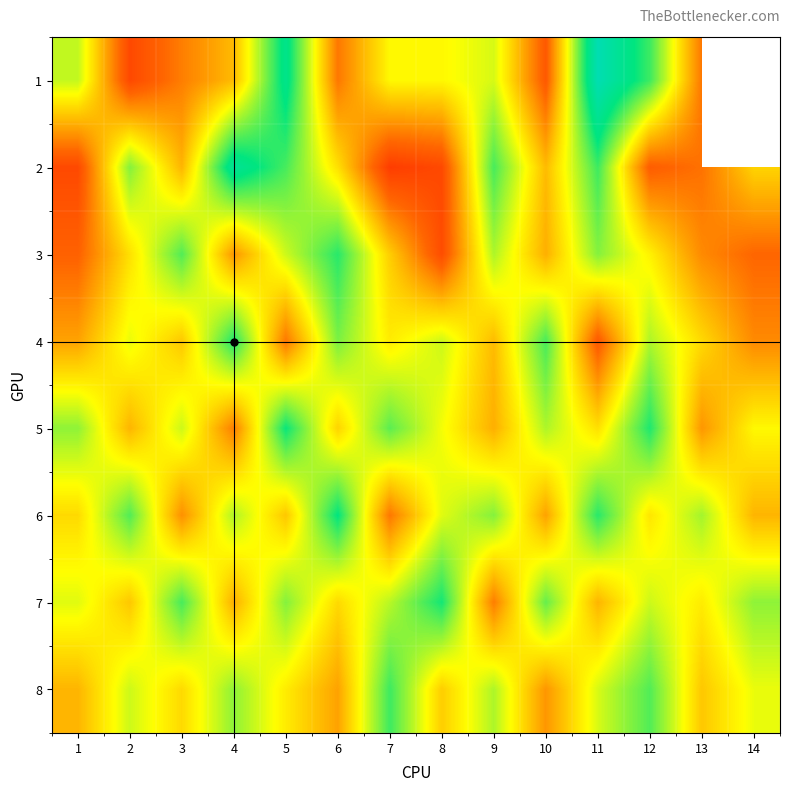

List the series in order of their peak value, highest first.

1, 2, 6, 5, 7, 4, 3, 8